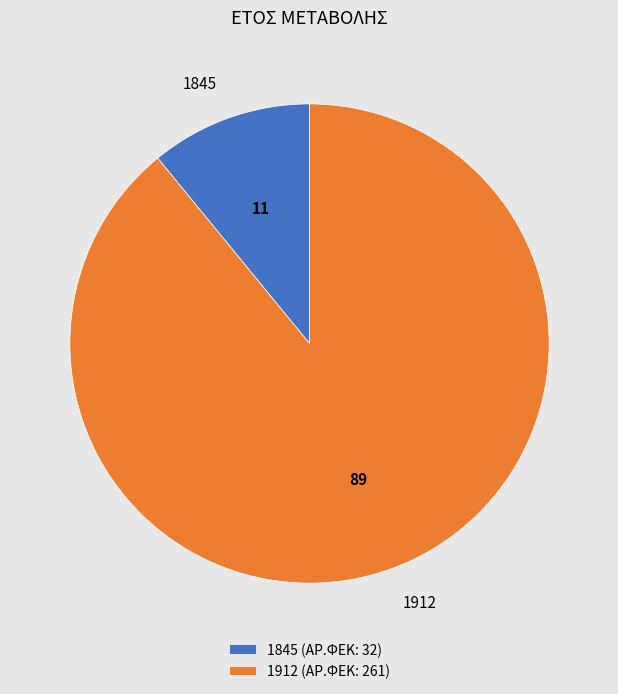

Is it true that 1912 is 89% of the pie?

True